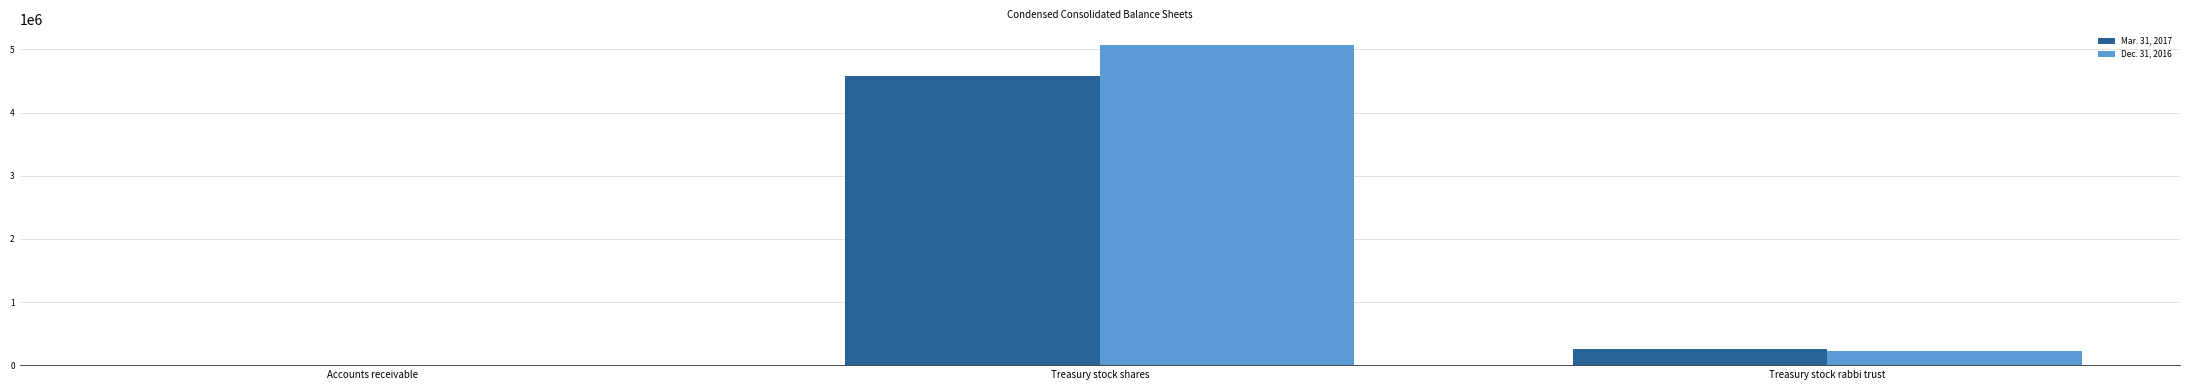

Which series changed the most between Accounts receivable and Treasury stock shares?

Dec. 31, 2016